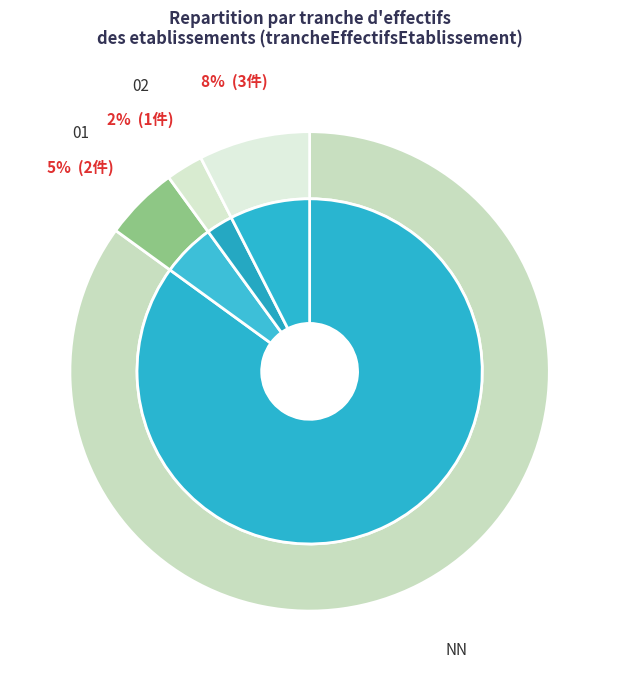

To the nearest percent, what is the combined percentage of 02 and 03?

8%